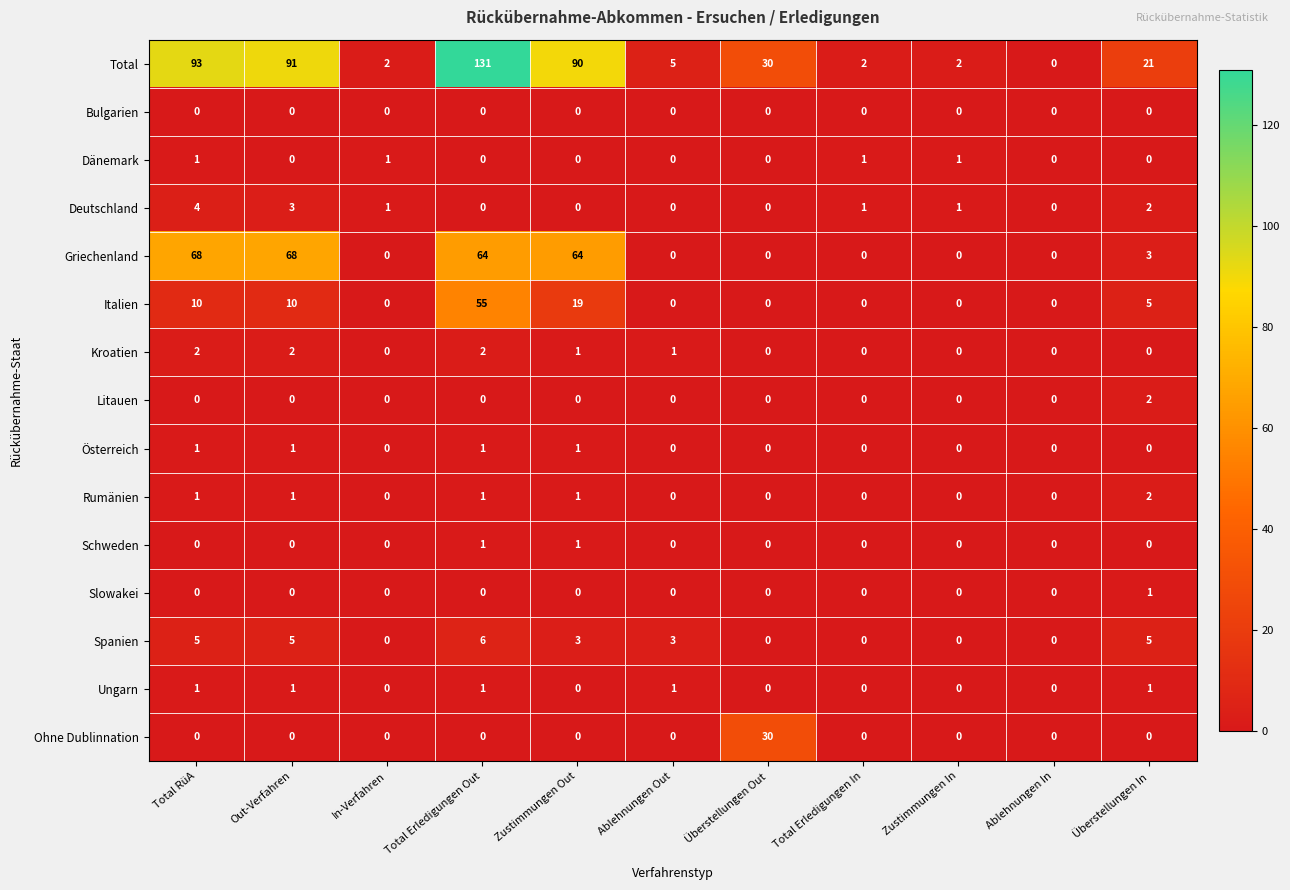

At which label does Deutschland first exceed 1?

Total RüA